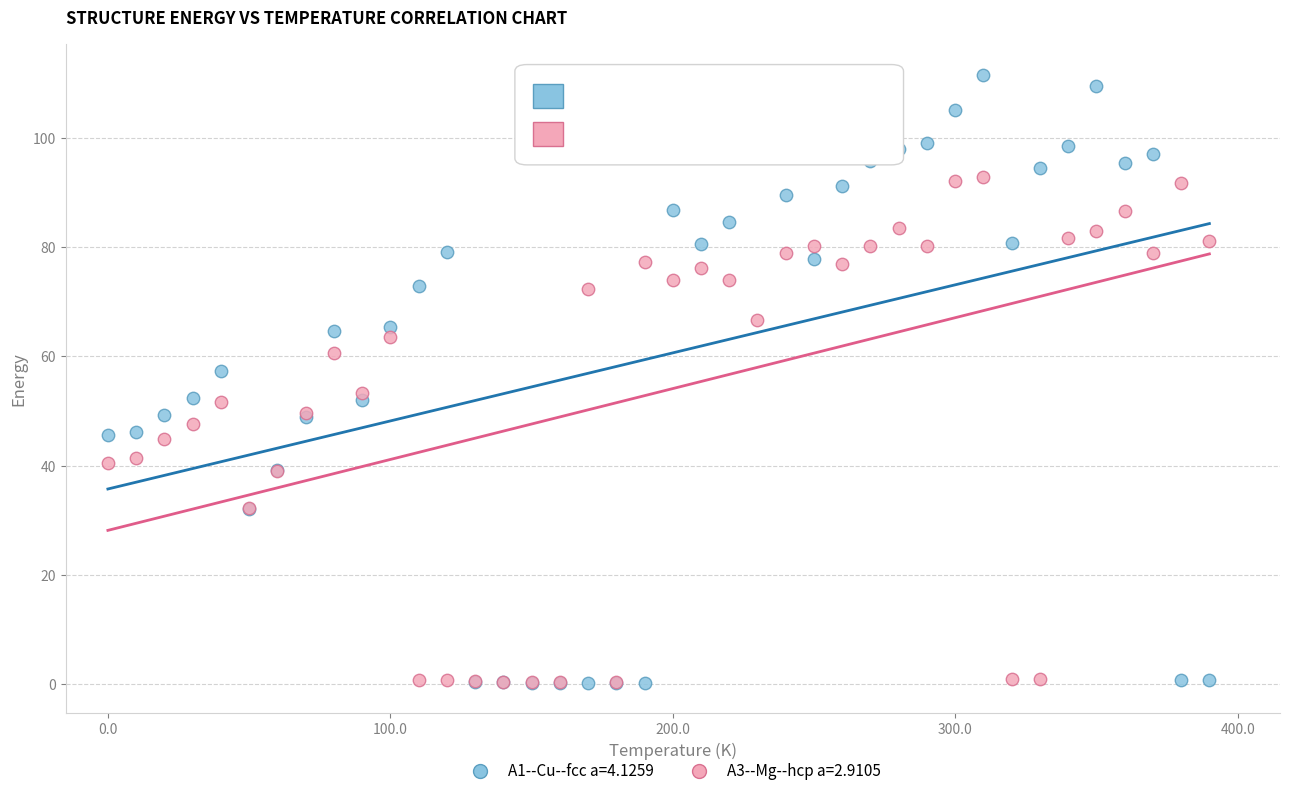

What are all the series names shown in the legend?

A1--Cu--fcc a=4.1259, A3--Mg--hcp a=2.9105